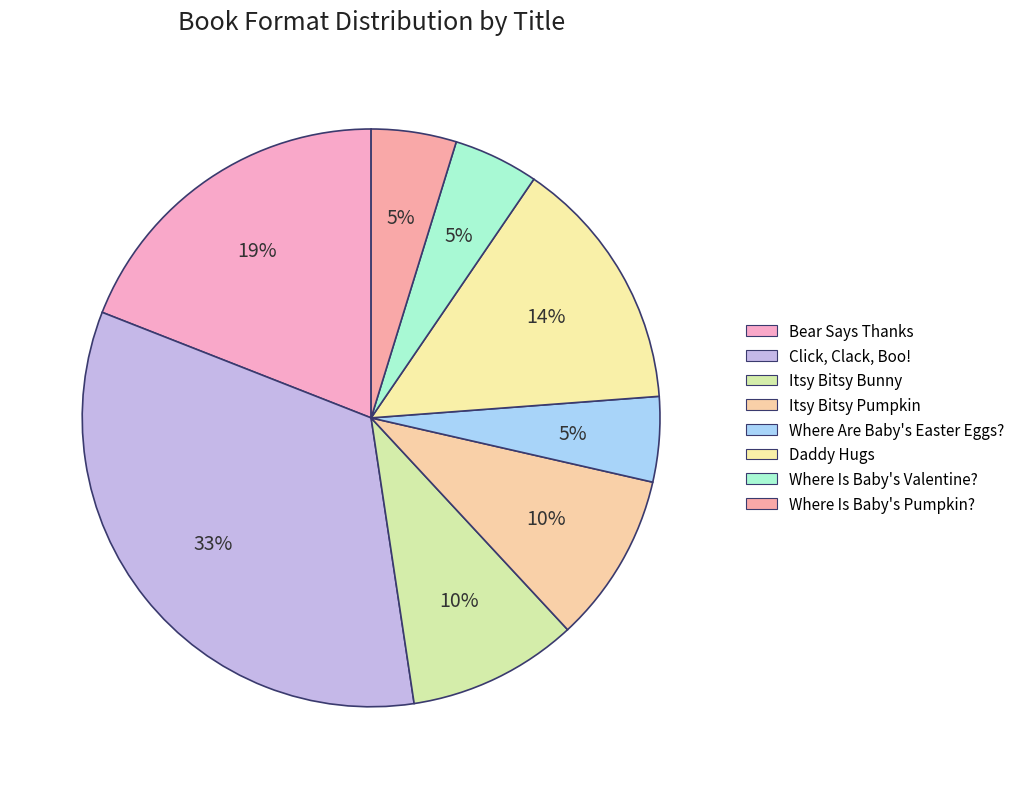

How many segments does this pie chart have?

8